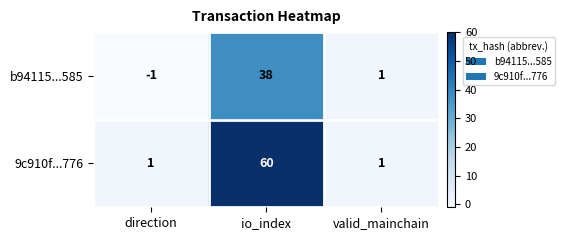

Between direction and valid_mainchain, which series saw the biggest shift?

b94115...585